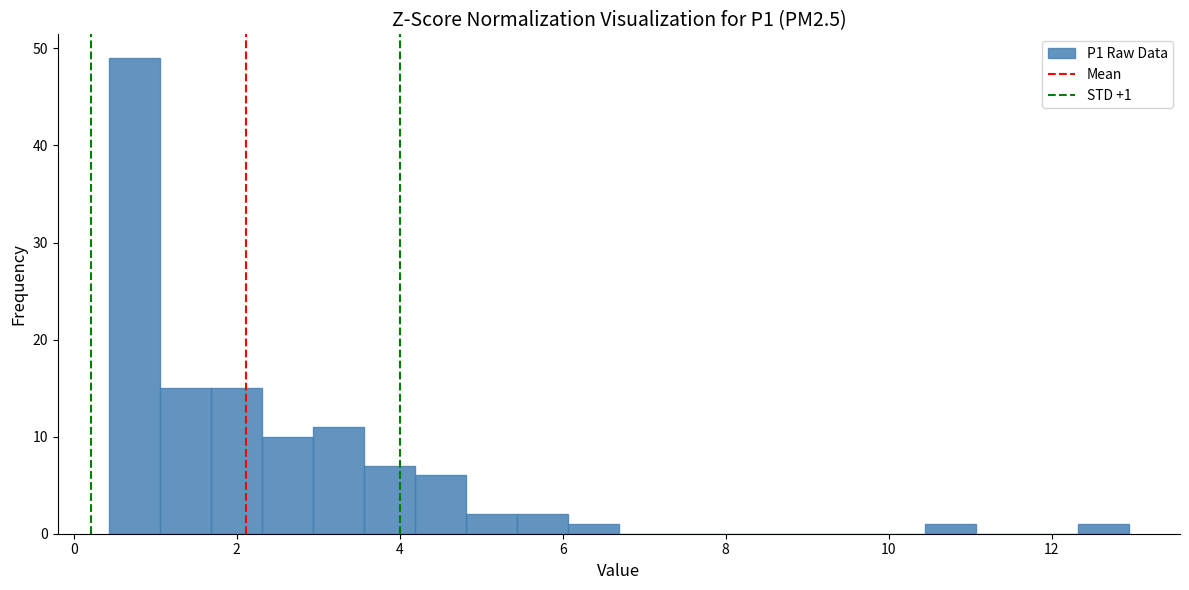

Around what value on the x-axis is the tallest bar? Give the approximate position of its centre, as read against the axis.

0.8